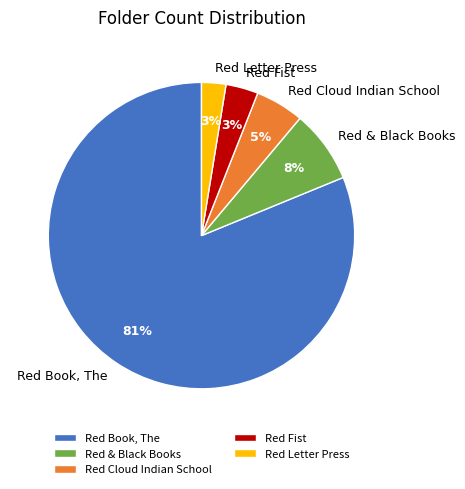

Between Red Cloud Indian School and Red Fist, which is larger?

Red Cloud Indian School